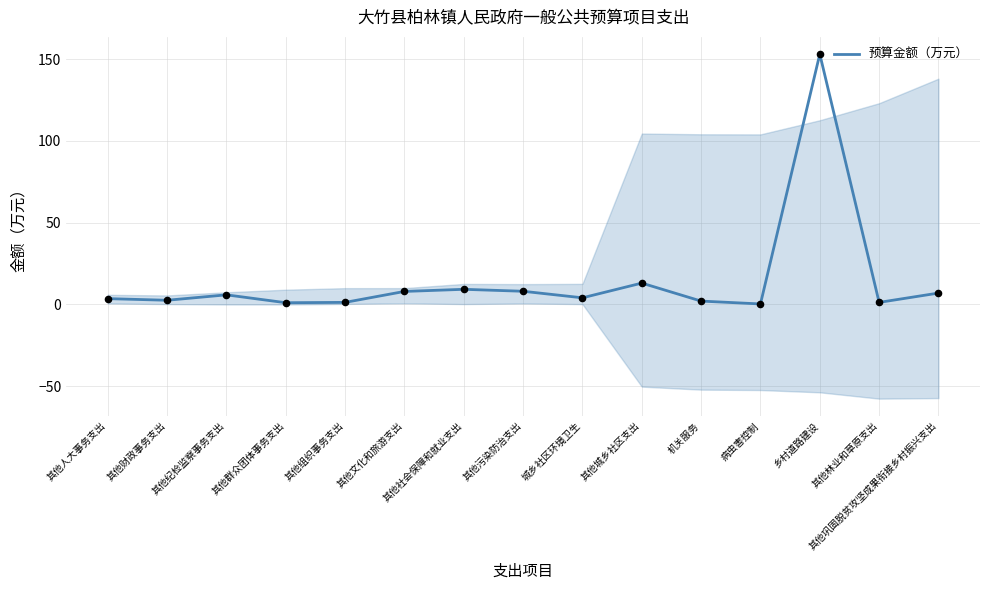

Which has a higher value, 其他组织事务支出 or 其他林业和草原支出?

其他组织事务支出